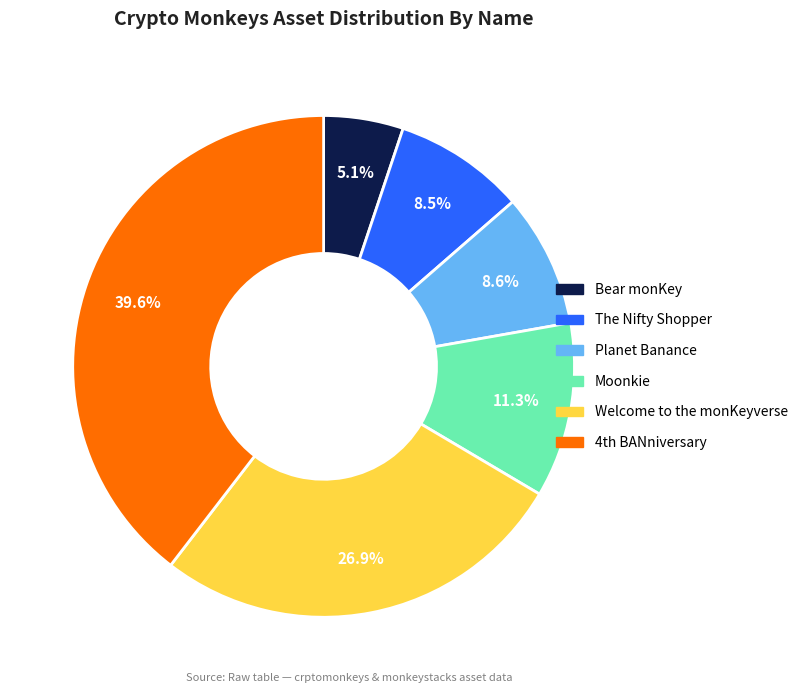

Which category has the biggest portion of the pie?

4th BANniversary